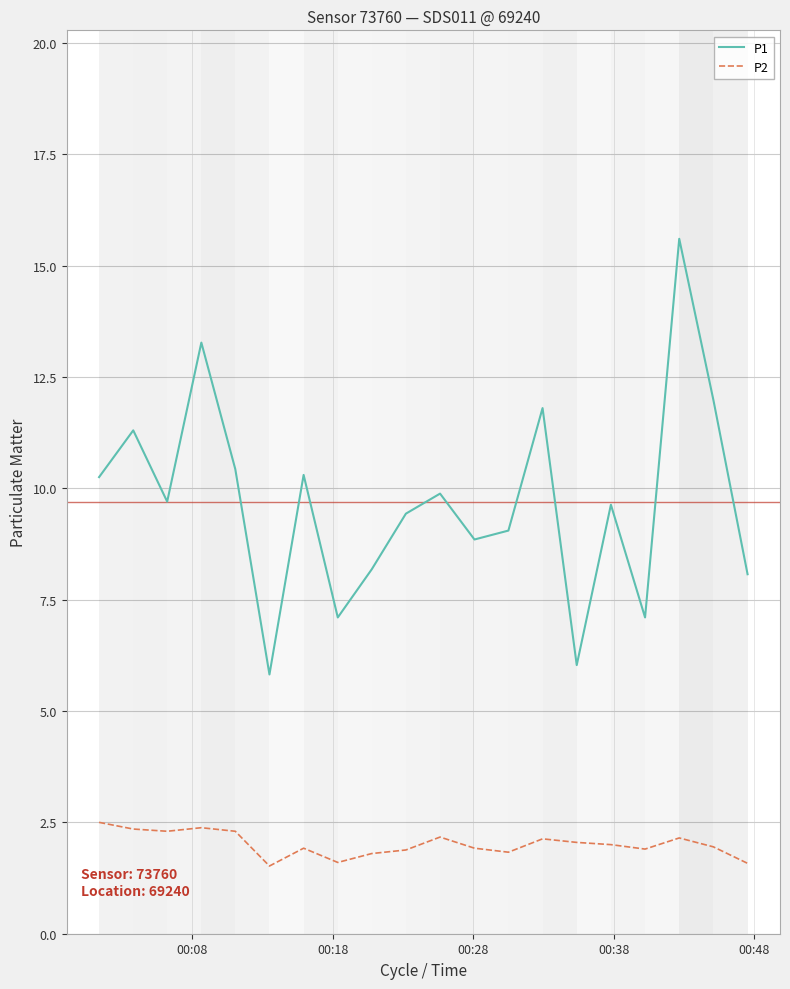

What is the greatest value displayed?

15.6